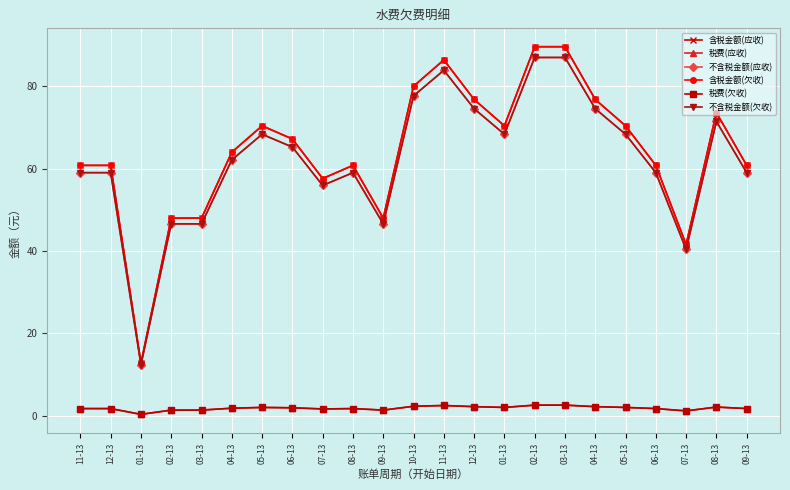

Is this an area chart (filled region under the line)?

No